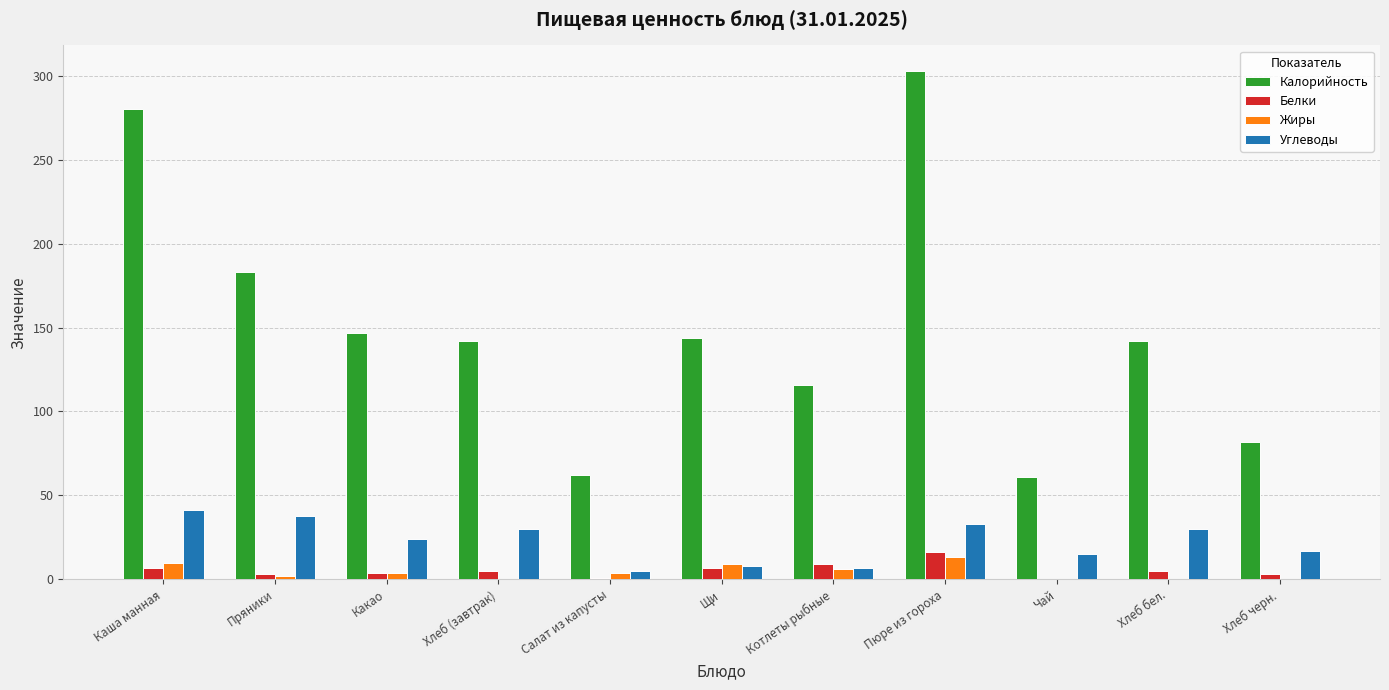

Is the value of Жиры at Щи greater than the value of Белки at Какао?

Yes